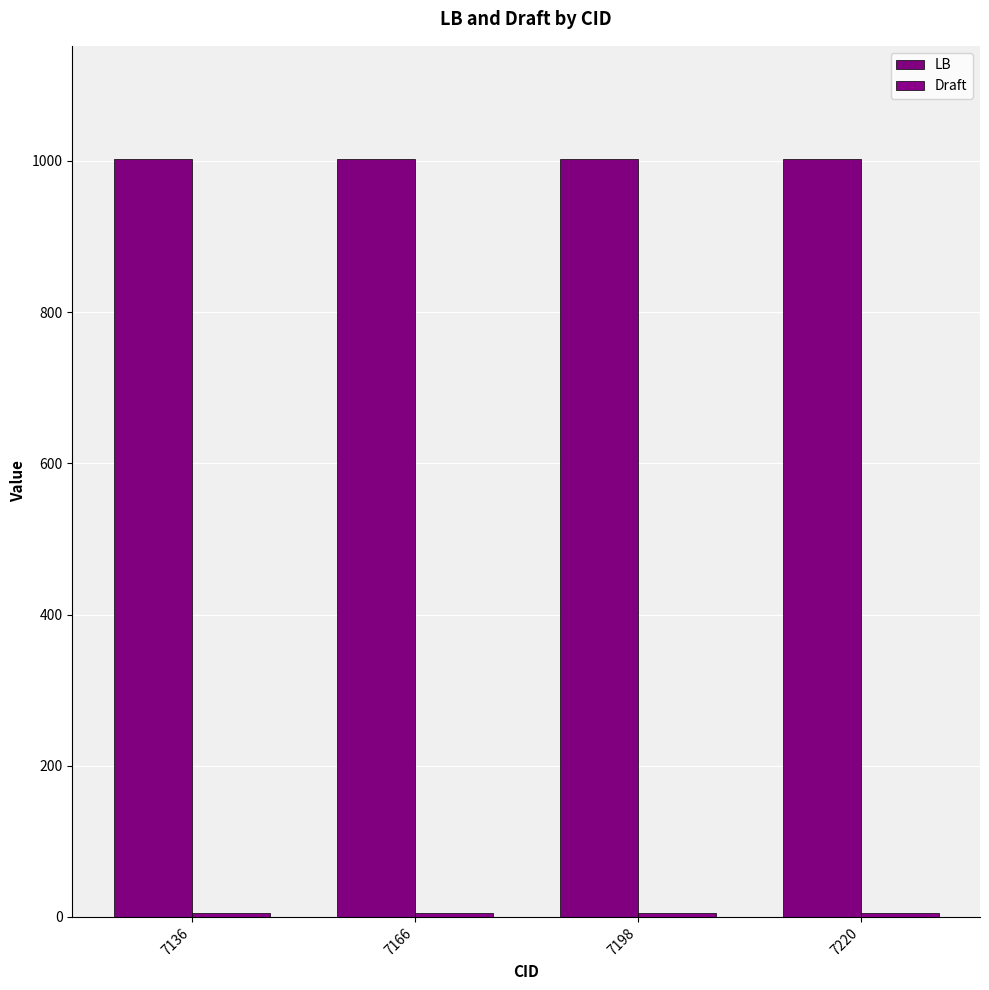

At 7166, list the series in order from largest to smallest.

LB, Draft